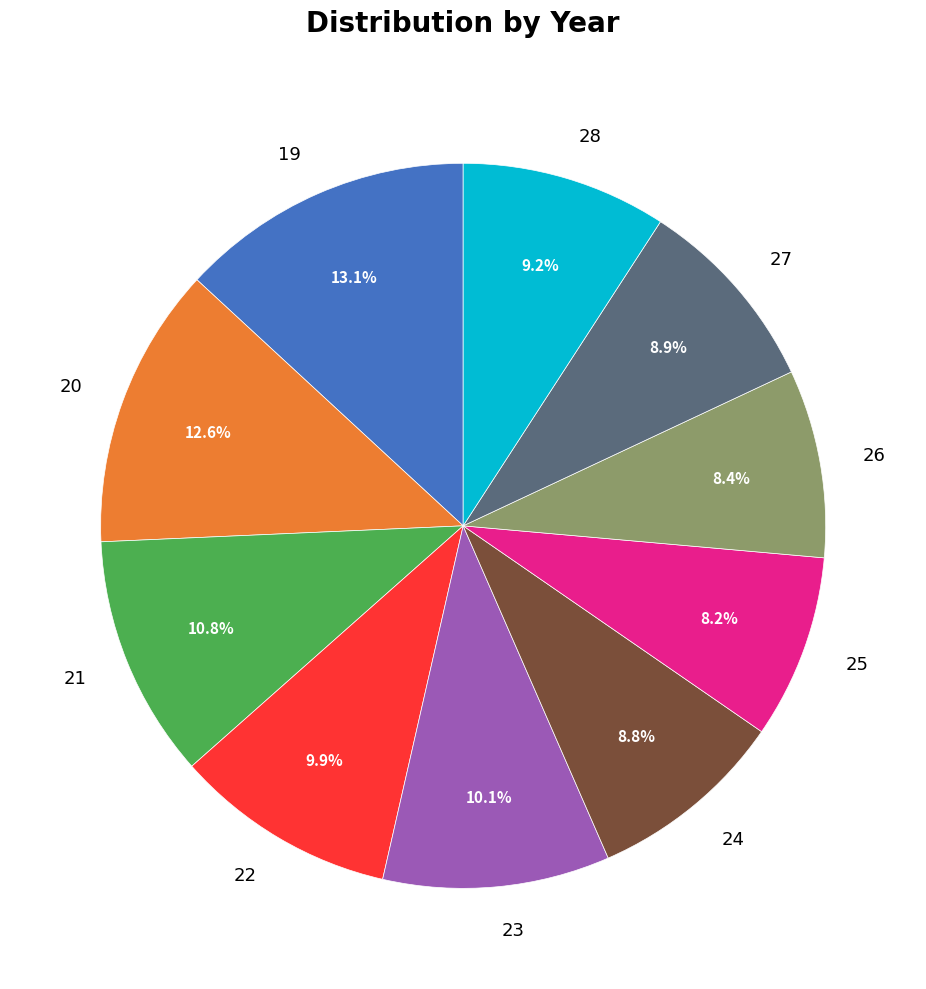

Which has a higher value, 20 or 25?

20